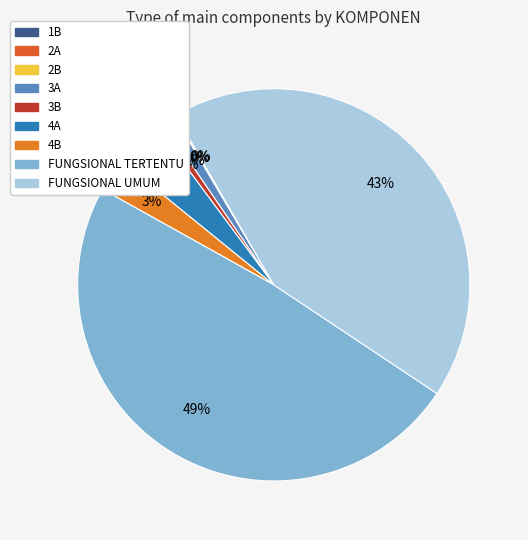

To the nearest percent, what portion does 4A represent?

4%